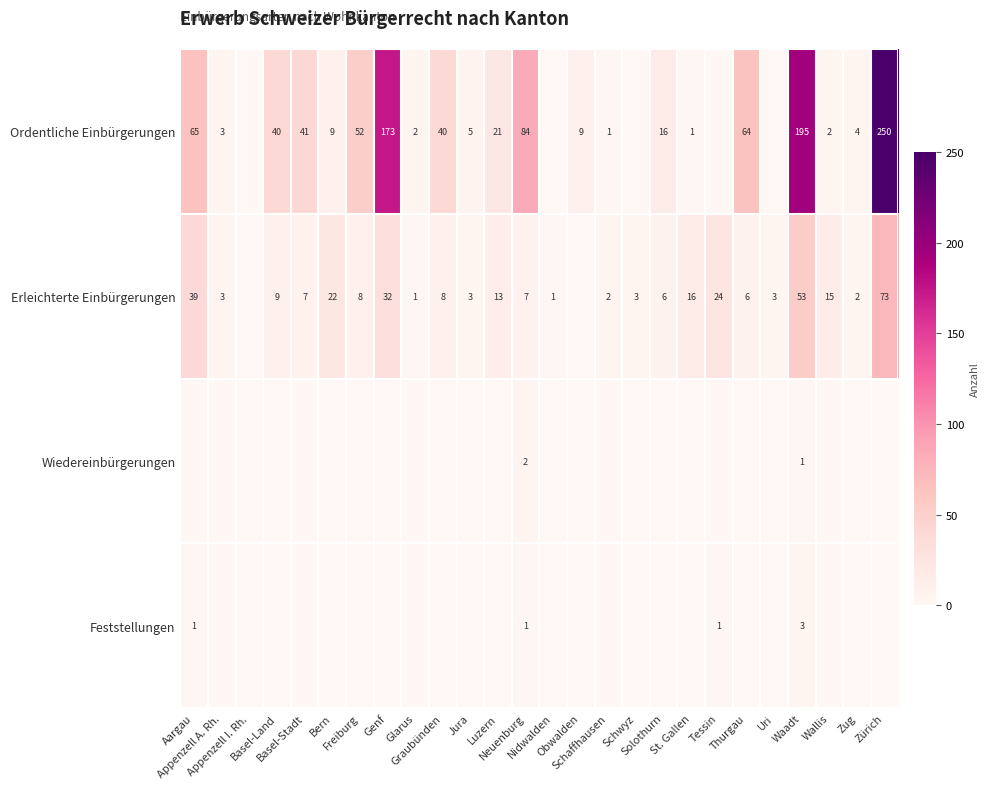

At which label does Feststellungen reach its minimum?

Appenzell A. Rh.